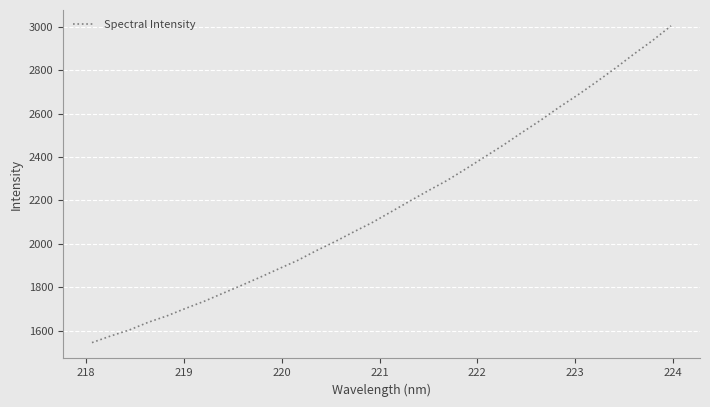

What is the difference between the maximum and minimum values?

1459.8